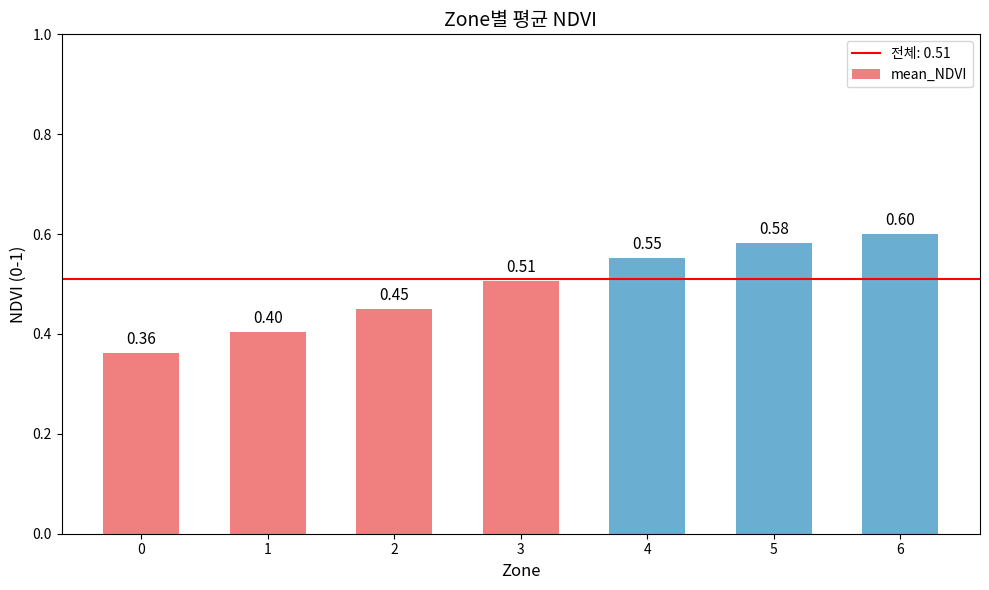

How many values are between 0 and 1?

7